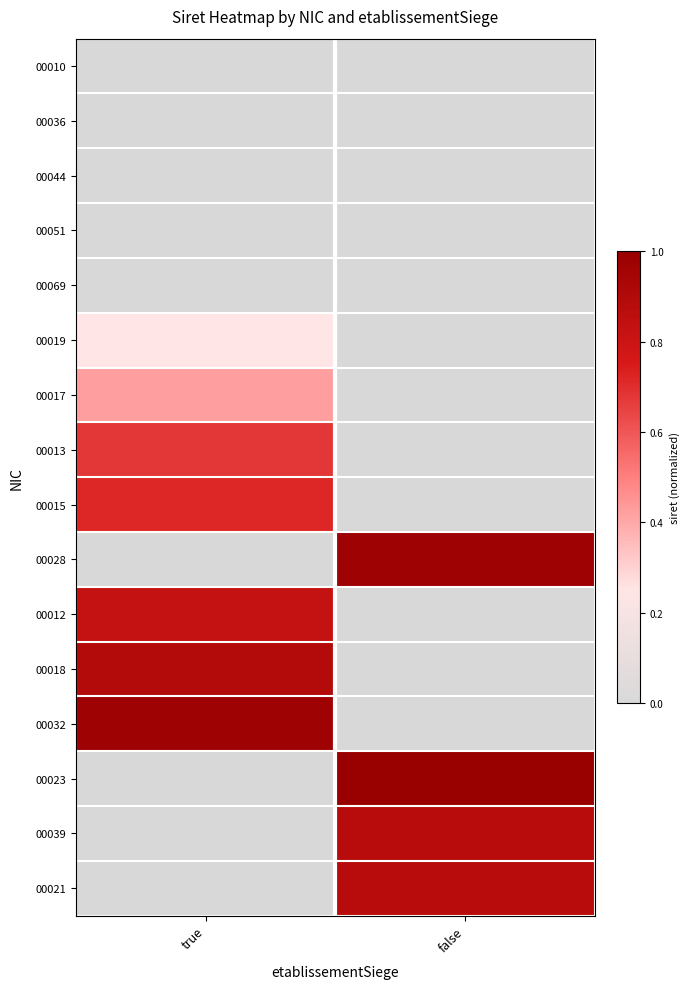

Between true and false, which is larger?

true